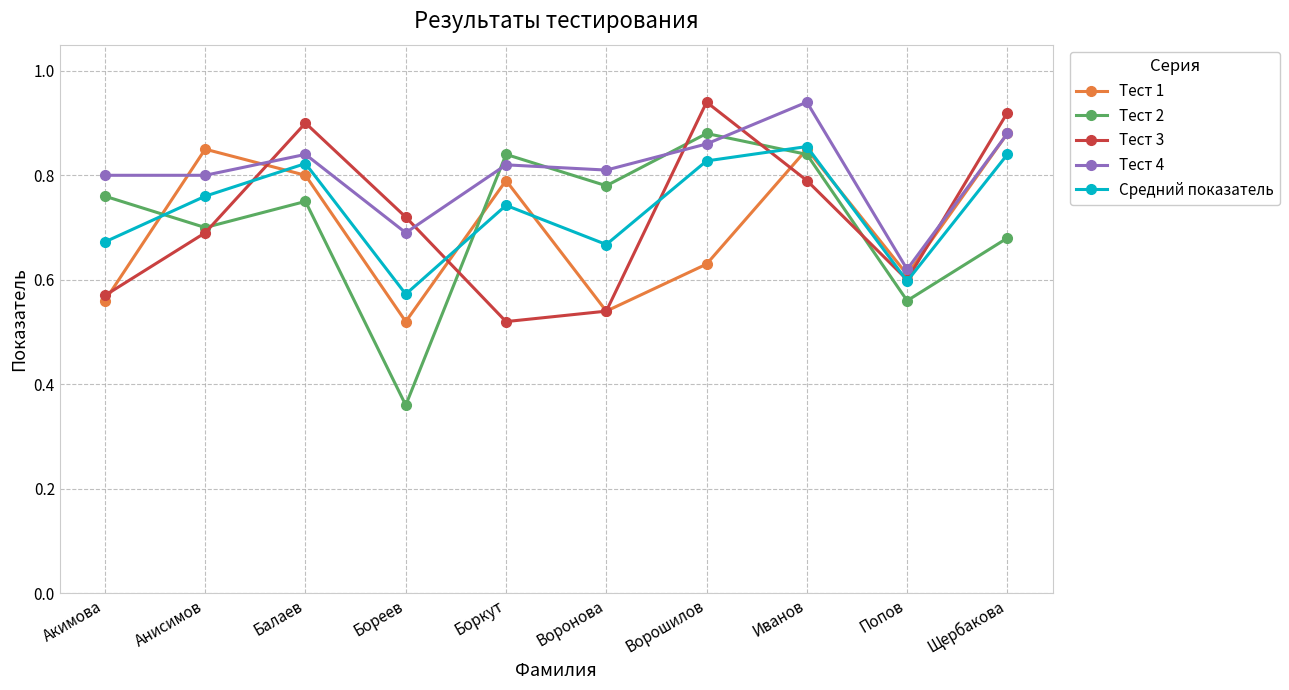

Which series has the largest total across all categories?

Тест 4